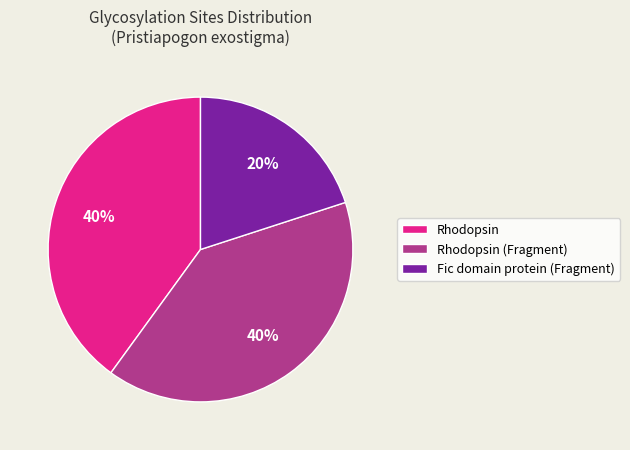

What is the smallest slice in the pie chart?

Fic domain protein (Fragment)